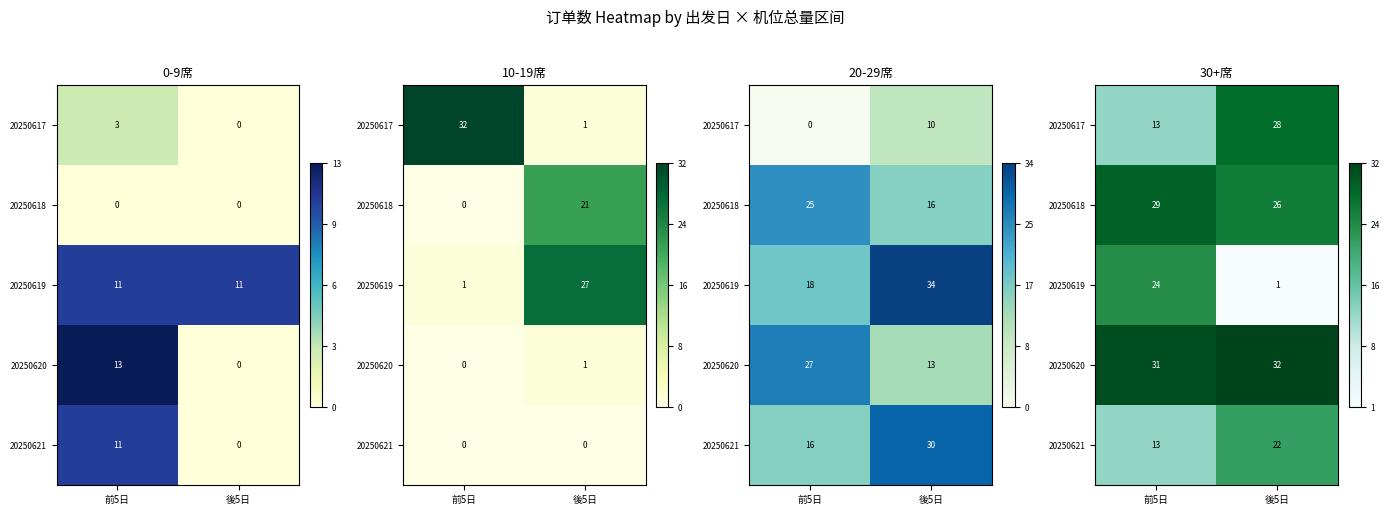

Count the 20250621 values in the range 0 to 1.

2